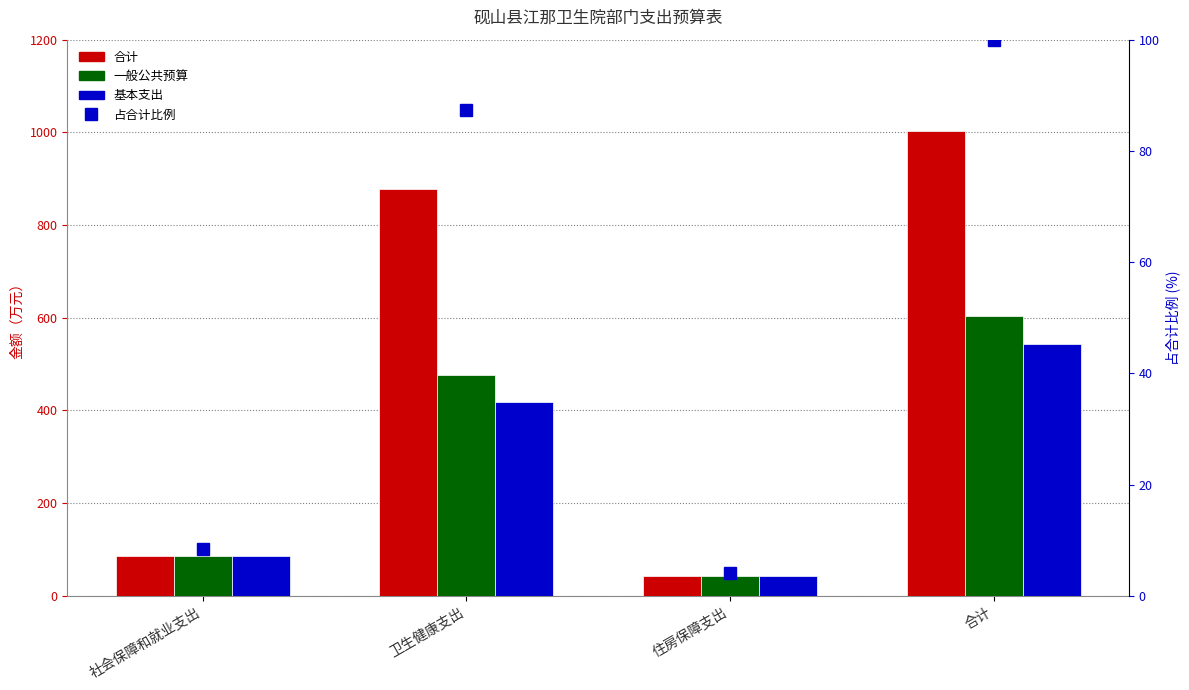

Where is 基本支出 nearest to the value 292?

卫生健康支出